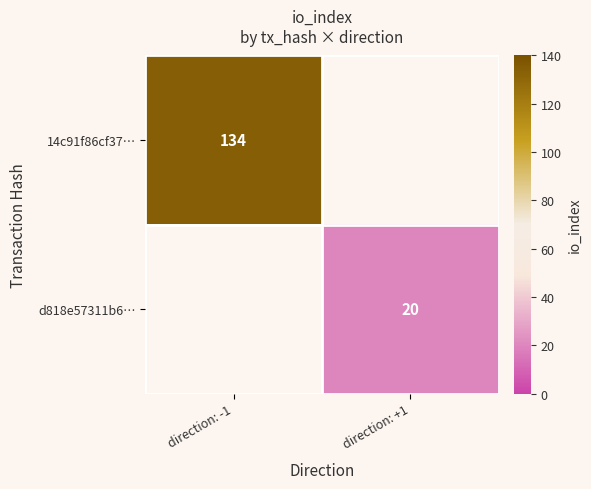

Is it true that d818e57311b6… equals 29 at direction: +1?

False